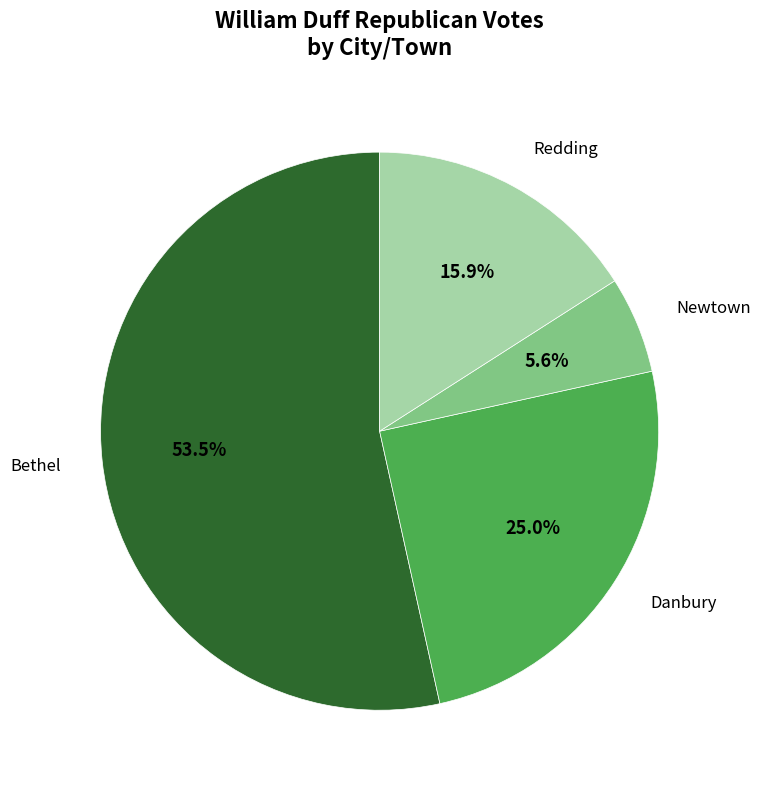

Which category has the biggest portion of the pie?

Bethel